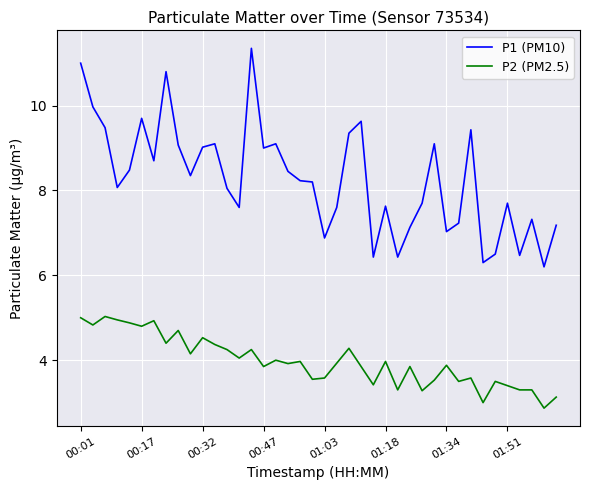

Which series has the largest total across all categories?

P1 (PM10)